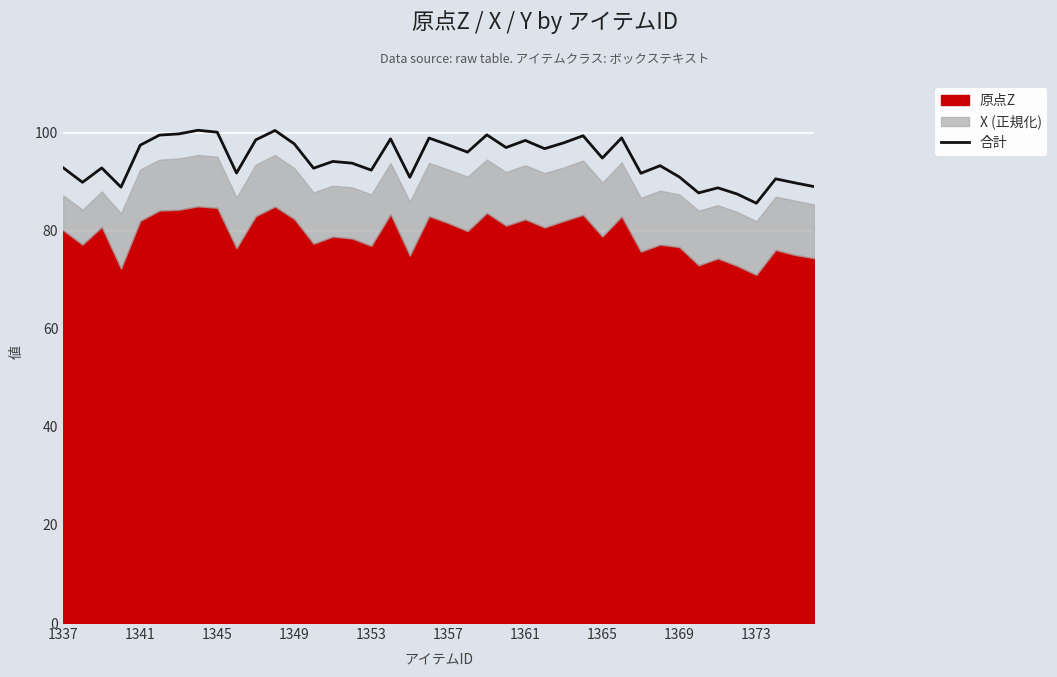

What is the greatest value displayed?

100.5